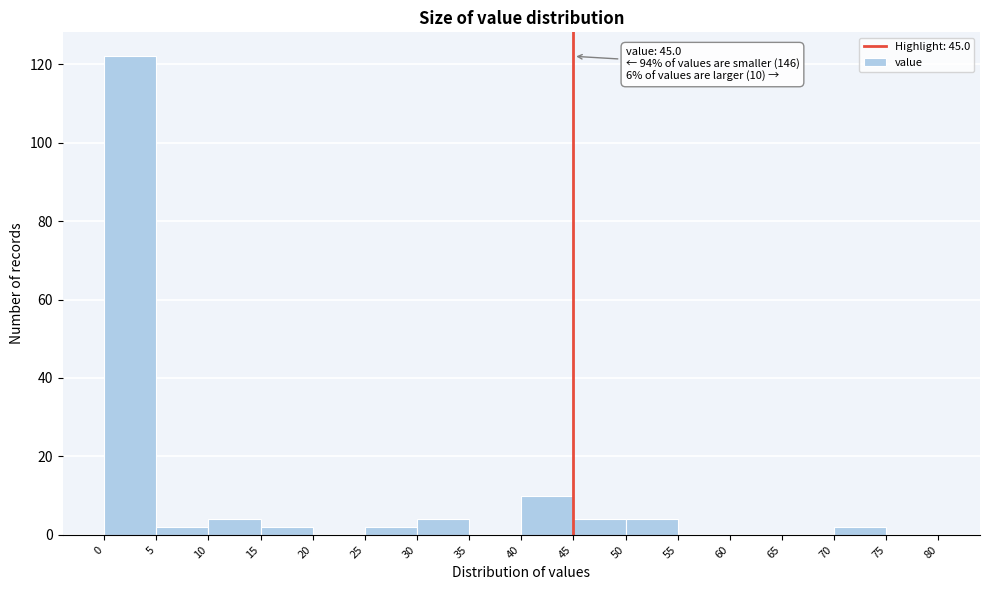

Which range on the x-axis has the tallest bar?

0 to 5